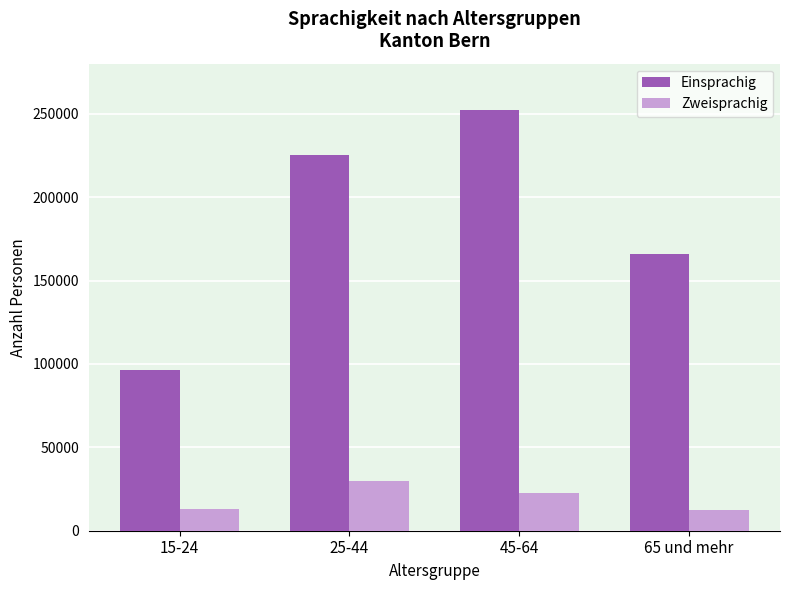

Is the value of Zweisprachig at 15-24 greater than the value of Einsprachig at 45-64?

No